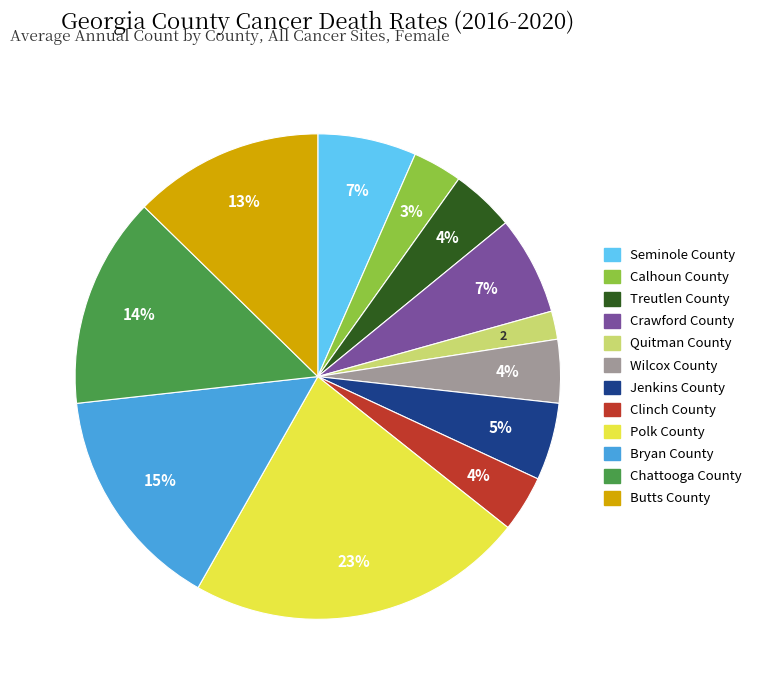

Is it true that Jenkins County is 15% of the pie?

False